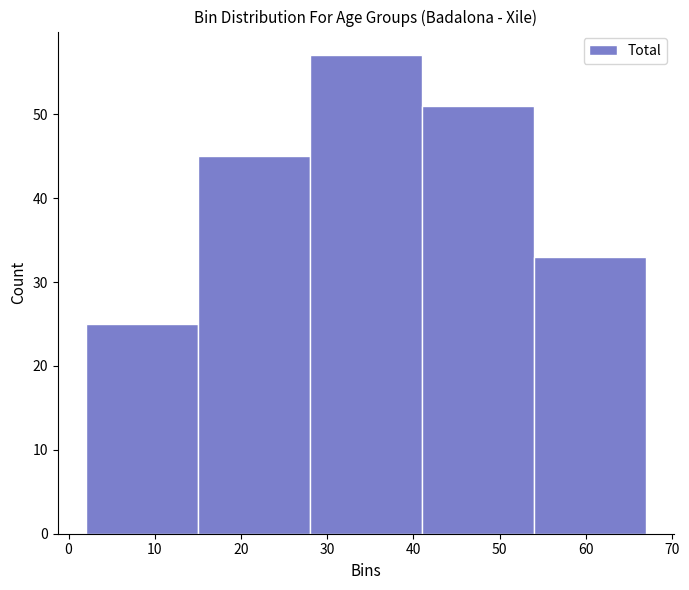

Reading left to right, list every bar in this chart as the range it spans on the x-axis followed by its height. The values are not printed on the chart, so give them approximately, as read against the axis.

2 to 15: 25
15 to 28: 45
28 to 41: 57
41 to 54: 51
54 to 67: 33